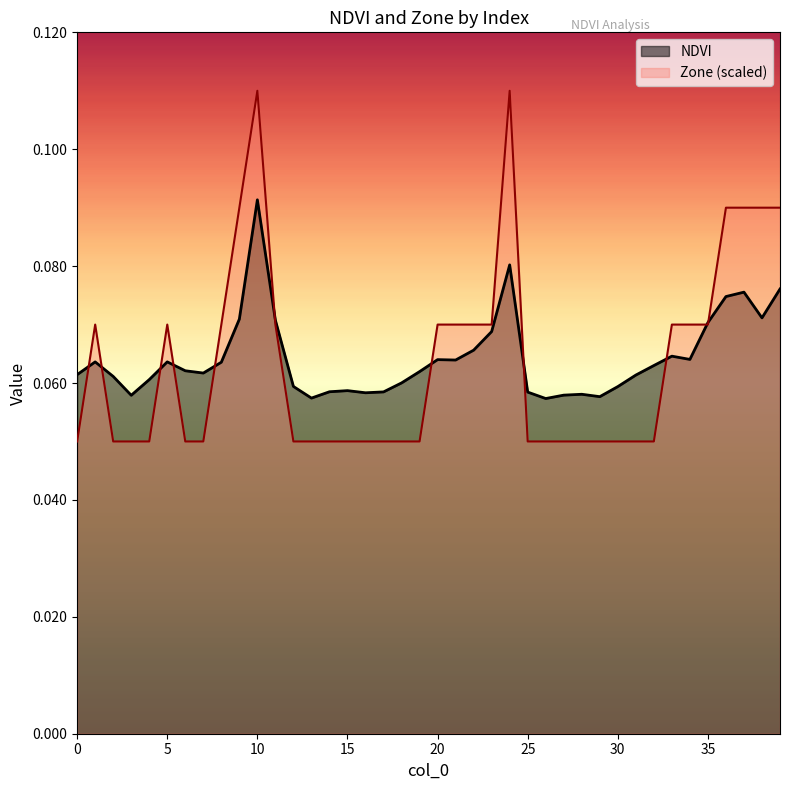

What is the value of the NDVI point at the 26th from the left?

0.1